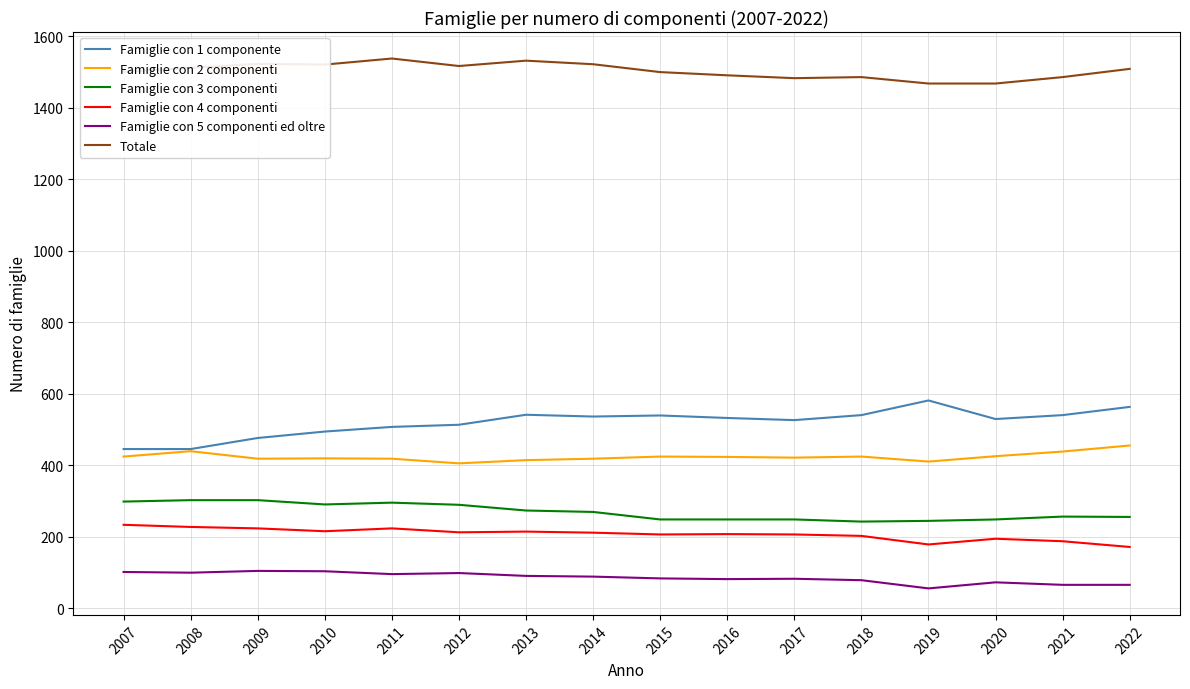

Rank the series at 2017 from lowest to highest value.

Famiglie con 5 componenti ed oltre, Famiglie con 4 componenti, Famiglie con 3 componenti, Famiglie con 2 componenti, Famiglie con 1 componente, Totale